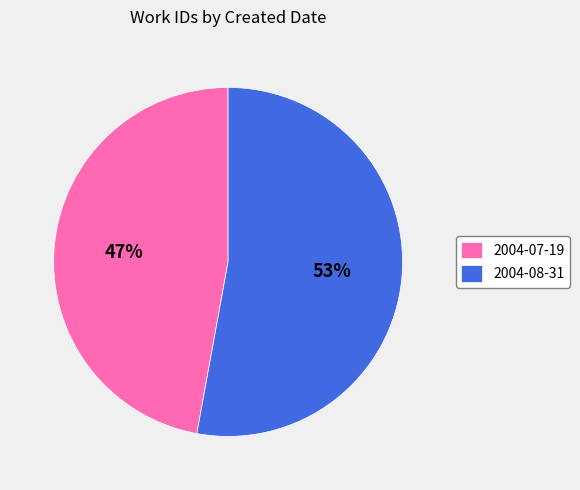

How many segments does this pie chart have?

2